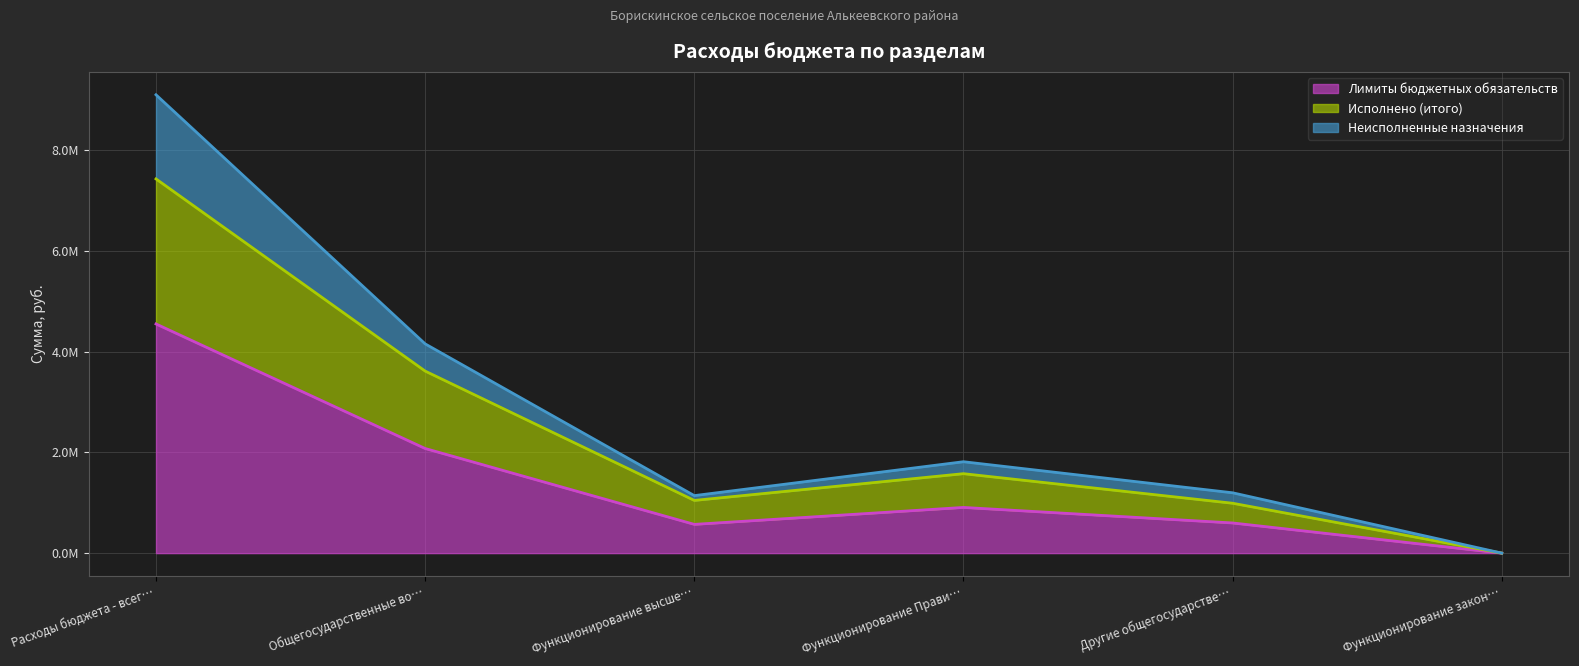

Reading left to right, list all the values displayed in this chart.

Лимиты бюджетных обязательств: 4551426.9	2078000.6	571115.0	907628.8	599175.8	81.0
Исполнено (итого): 7431683.8	3615438.2	1046769.7	1577921.0	990666.5	81.0
Неисполненные назначения: 9102853.8	4156001.2	1142230.0	1815257.6	1198351.6	162.0